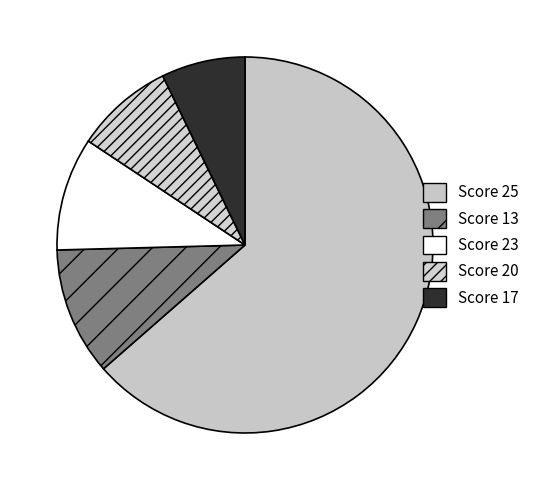

How many slices are in this pie chart?

5